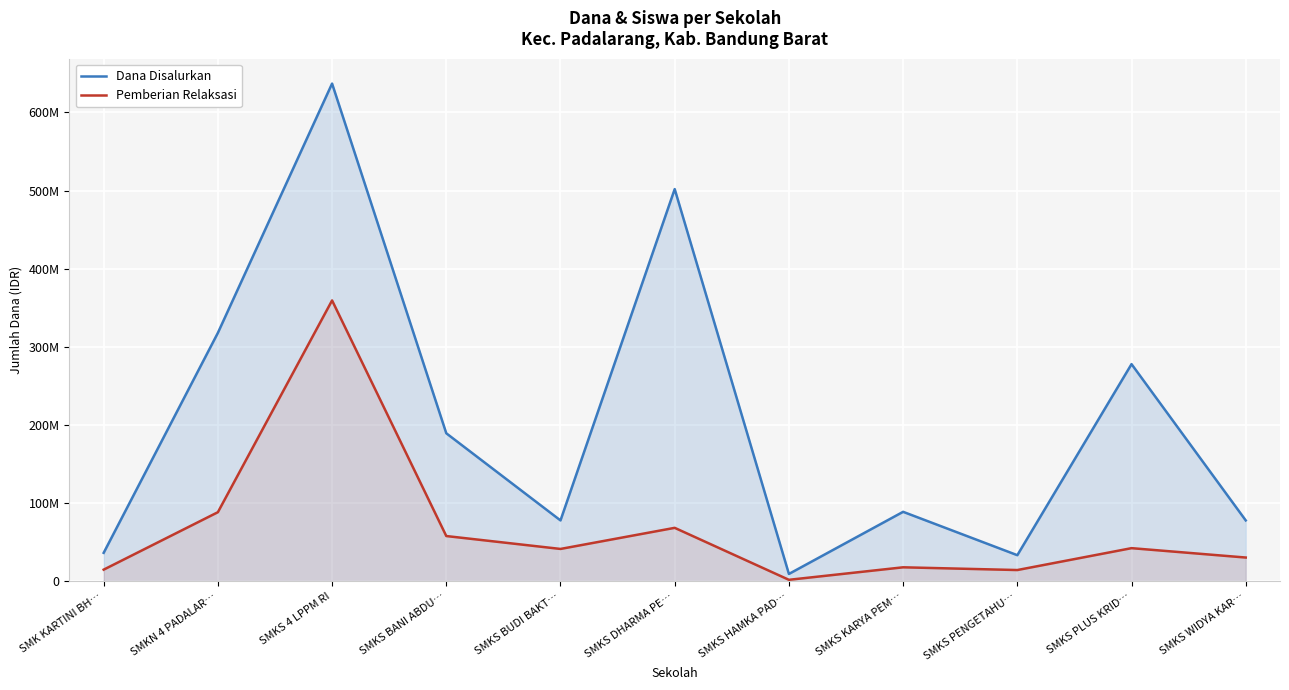

What are all the series names shown in the legend?

Dana Disalurkan, Pemberian Relaksasi